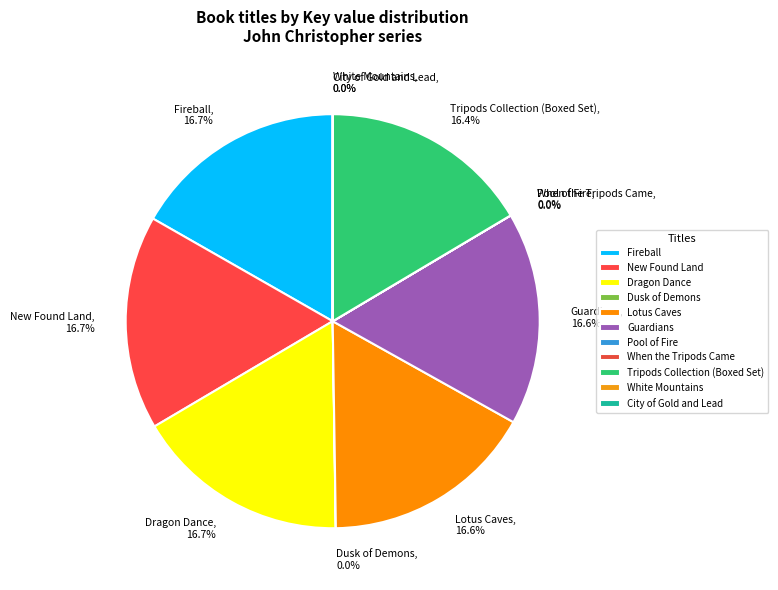

Does any single category account for the majority?

No